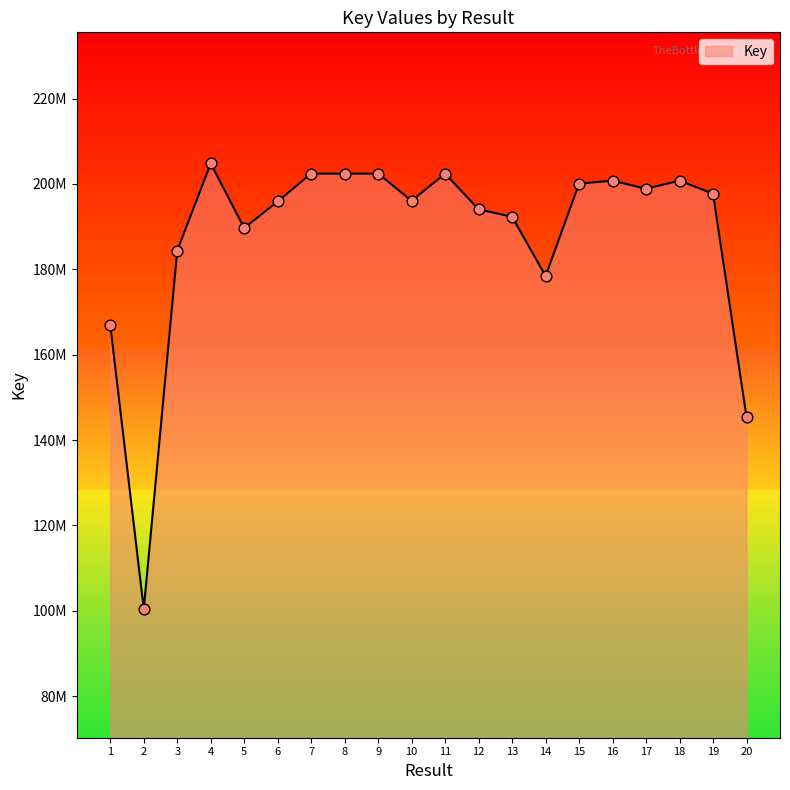

Approximately how many times larger is the value at 8 compared to 13?

1.1